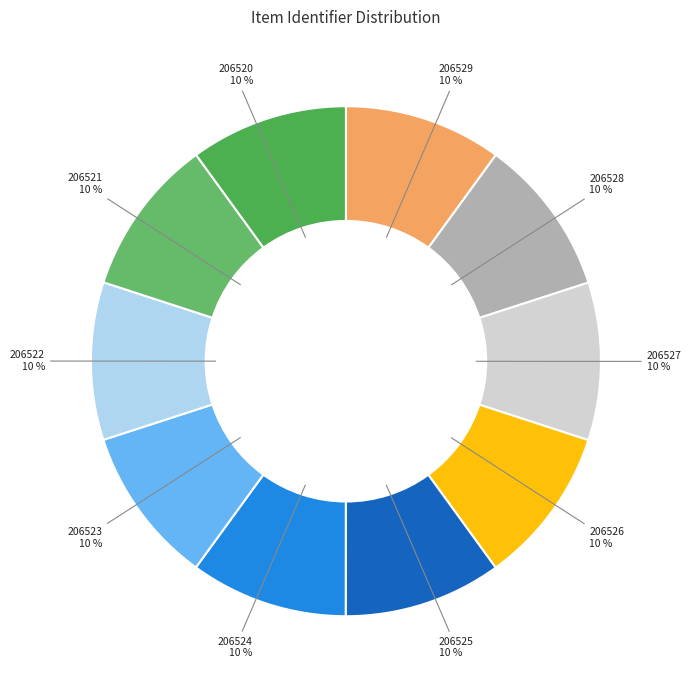

Is 206523 the majority of the pie?

No